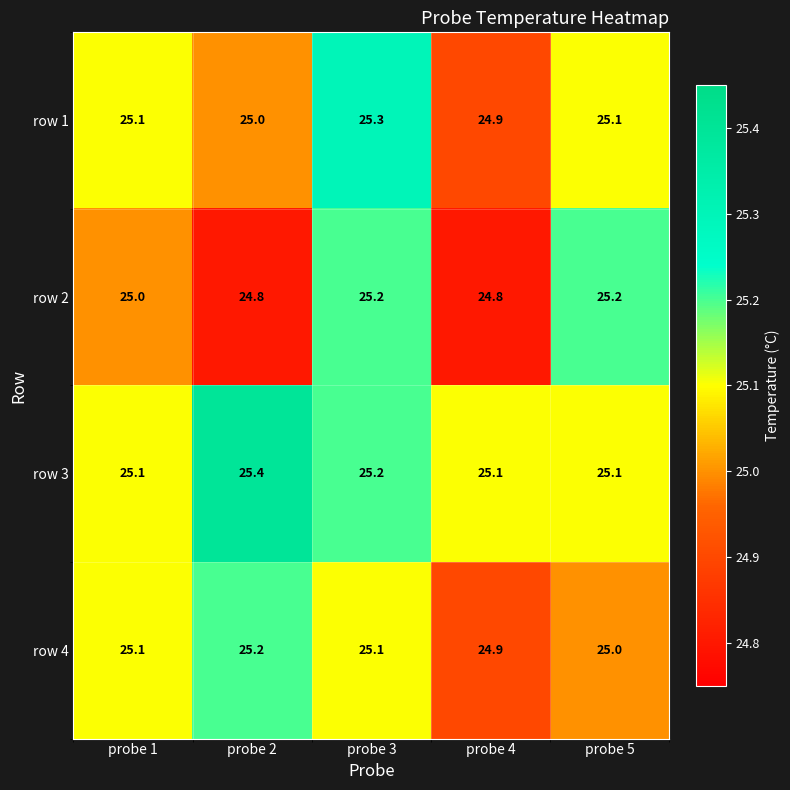

Count the number of categories in the chart.

5